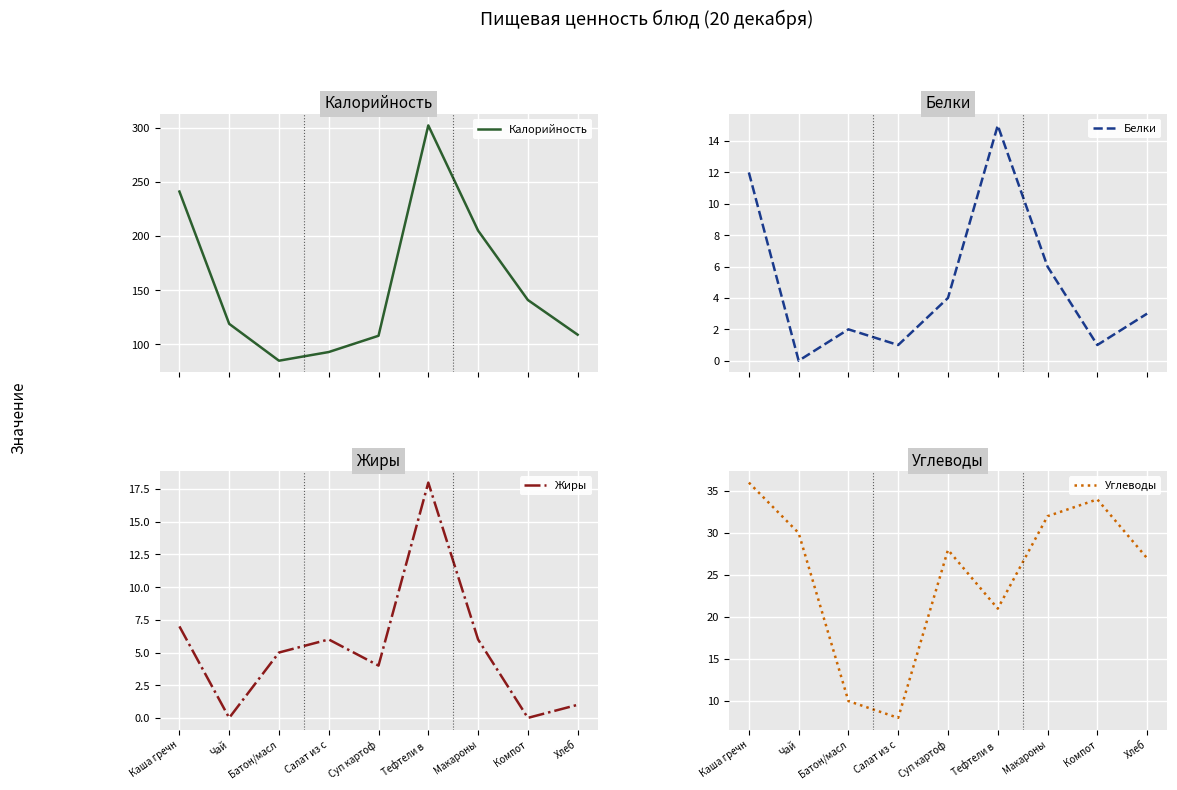

What is the label of the 9th point from the right?

Каша гречн